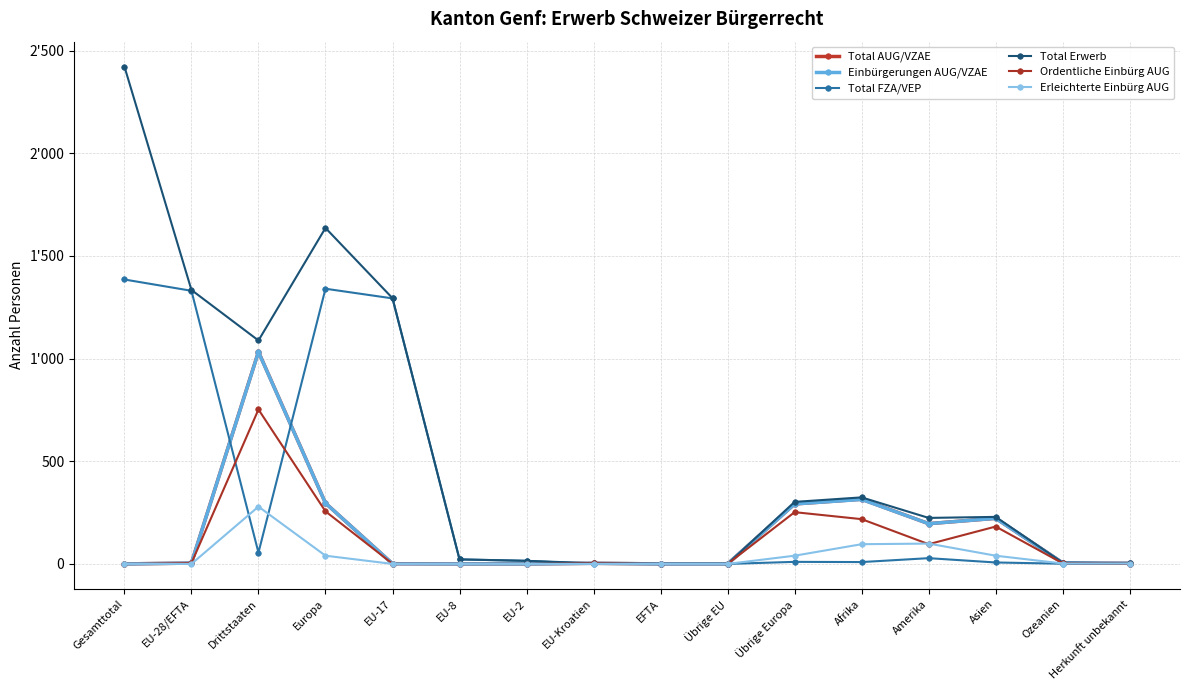

Which series has the largest total across all categories?

Total Erwerb